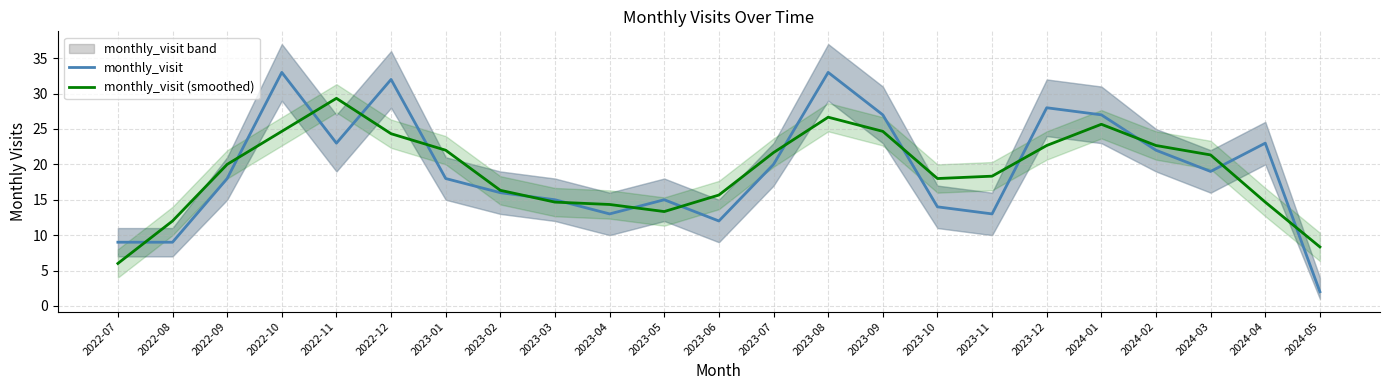

Which series has the largest total across all categories?

monthly_visit